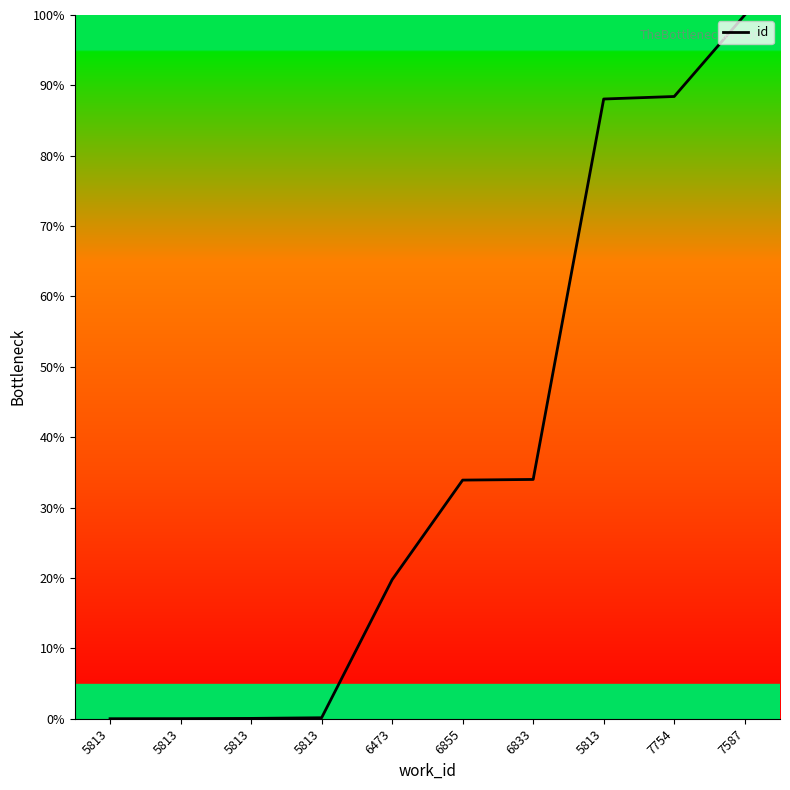

The chart shows a value of 88.4 at 7754. True or false?

True